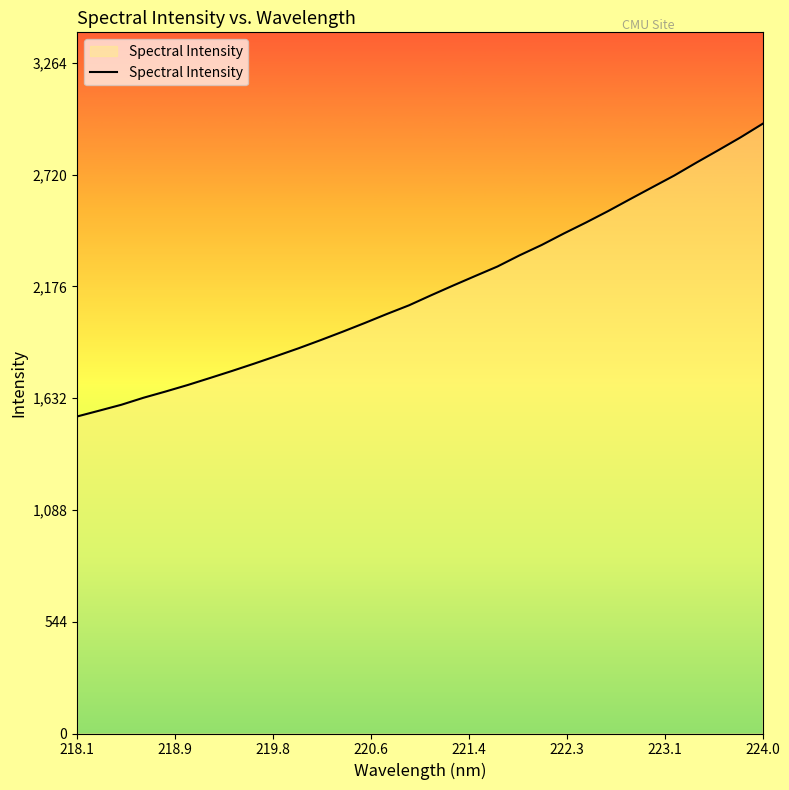

What is the minimum value shown in the chart?

1543.0